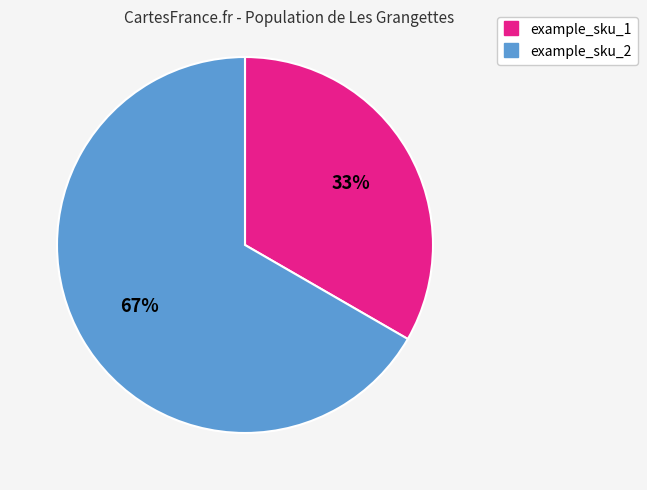

Is it true that example_sku_2 is 67% of the pie?

True